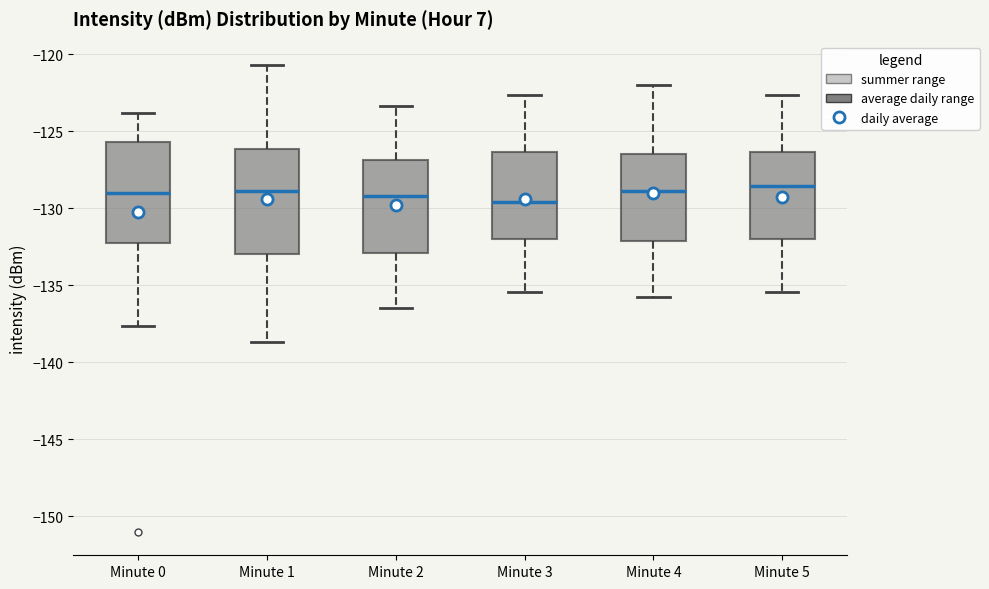

Reading left to right, read every box against the y-axis: the position of its median line, the range the box covers, and the ends of its whiskers. The values are not printed on the chart, so give them approximately, as read against the axis.

Minute 0: median -129.0, box -132.0 to -125.5, whiskers -137.5 to -124.0
Minute 1: median -129.0, box -133.0 to -126.0, whiskers -138.5 to -120.5
Minute 2: median -129.0, box -133.0 to -127.0, whiskers -136.5 to -123.5
Minute 3: median -129.5, box -132.0 to -126.5, whiskers -135.5 to -122.5
Minute 4: median -129.0, box -132.0 to -126.5, whiskers -136.0 to -122.0
Minute 5: median -128.5, box -132.0 to -126.5, whiskers -135.5 to -122.5